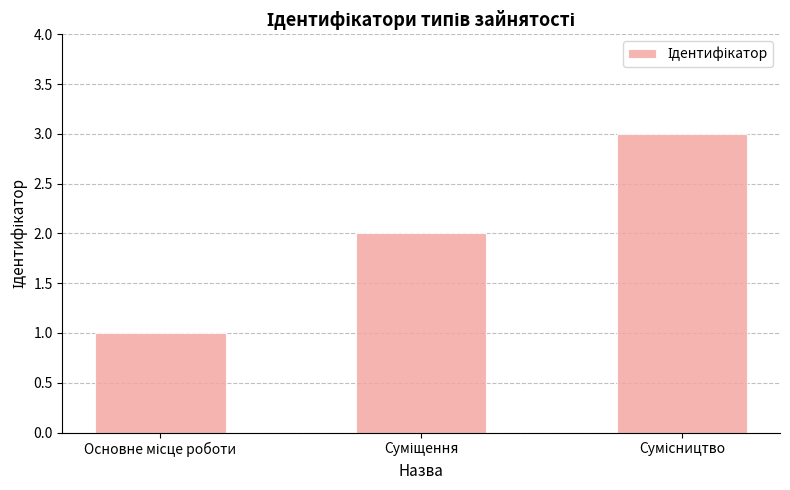

How many categories are shown in the chart?

3